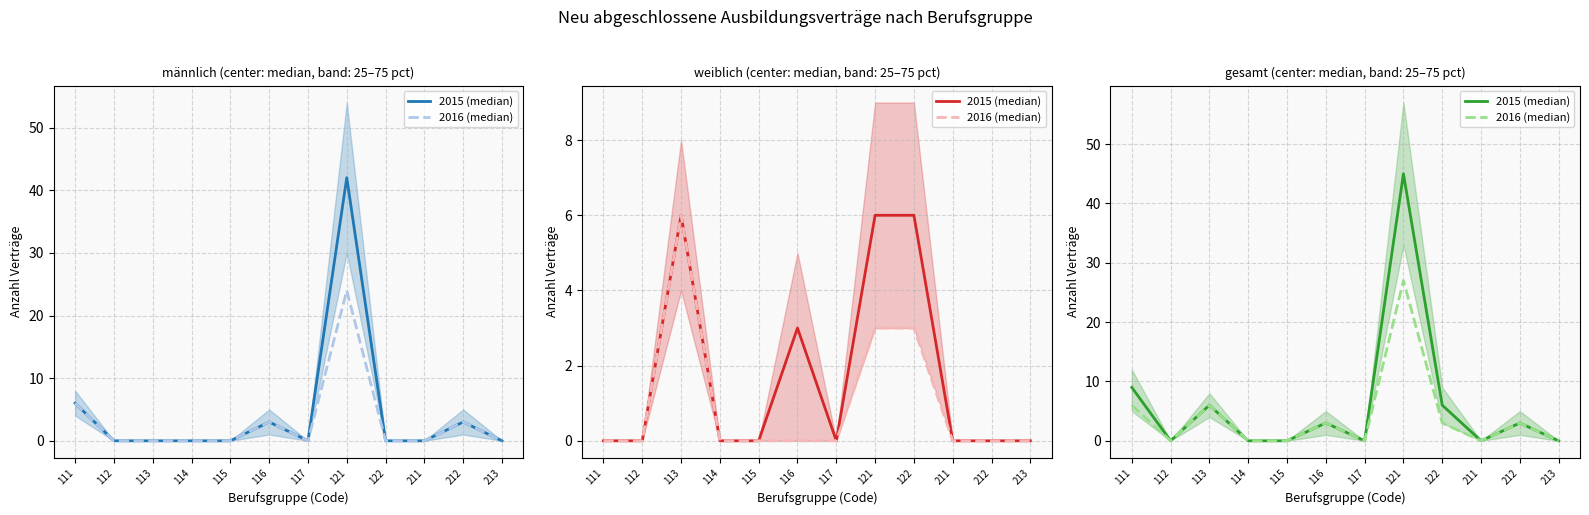

Between 122 and 115, which is larger?

122